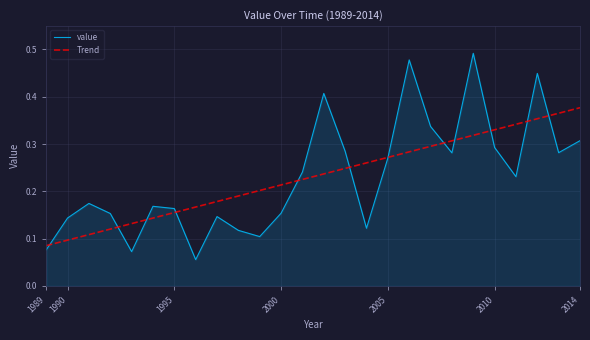

Which series has the largest range (max minus min)?

value